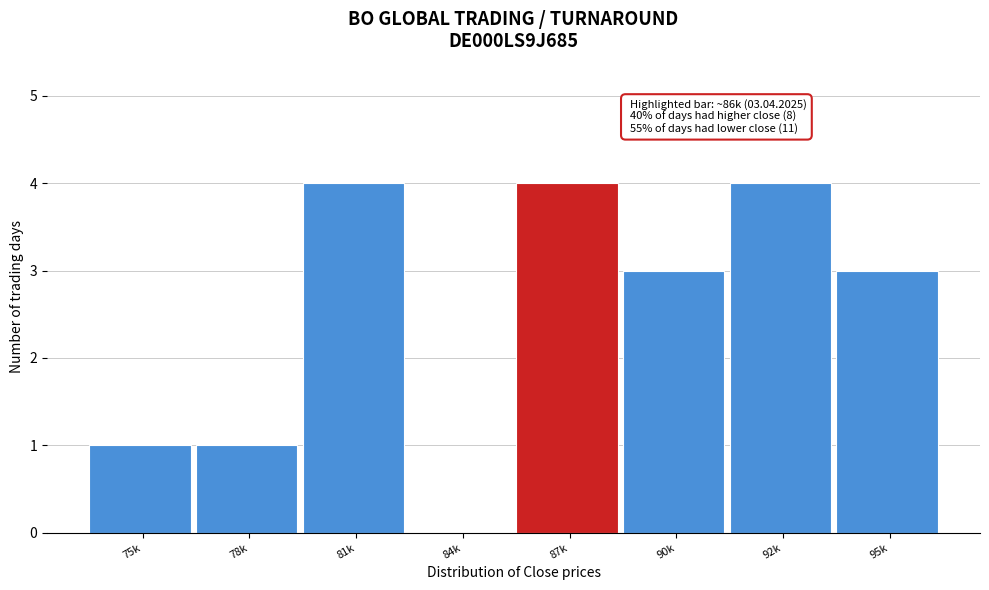

Reading left to right, extract all data points from this chart.

75k=1	78k=1	81k=4	84k=0	87k=4	90k=3	92k=4	95k=3